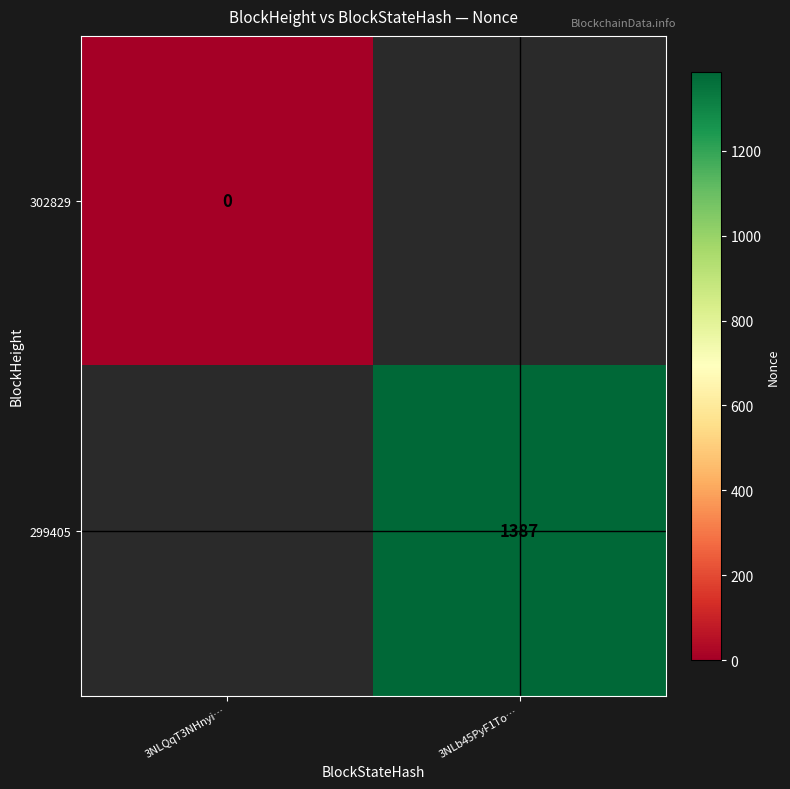

How many distinct data groups are displayed?

2